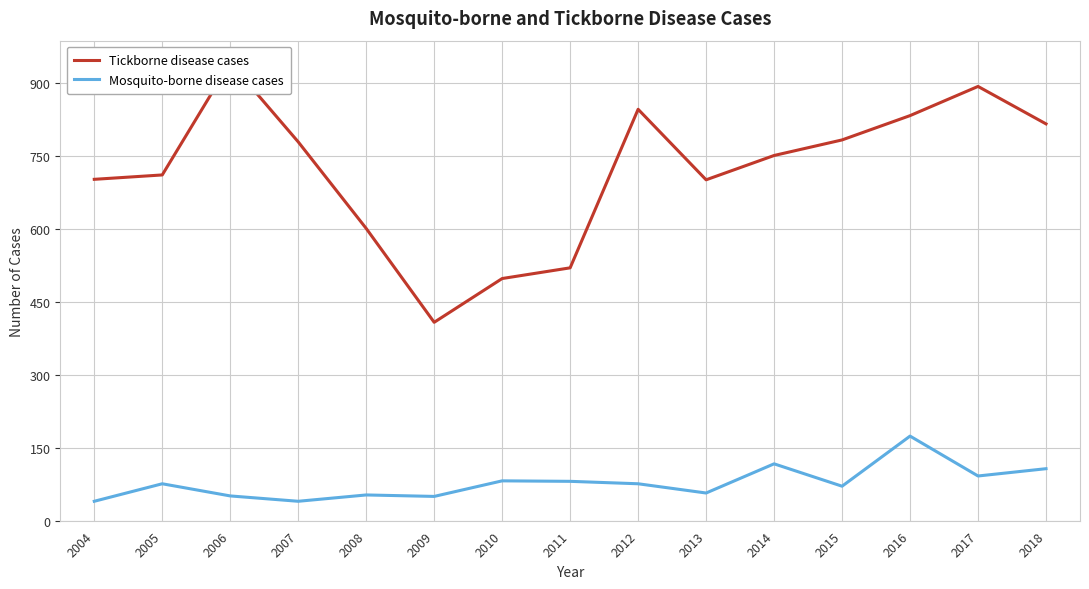

Reading left to right, extract all data points from this chart.

Tickborne disease cases: 2004=702	2005=711	2006=942	2007=779	2008=601	2009=408	2010=498	2011=520	2012=846	2013=701	2014=751	2015=783	2016=833	2017=893	2018=816
Mosquito-borne disease cases: 2004=40	2005=76	2006=51	2007=40	2008=53	2009=50	2010=82	2011=81	2012=76	2013=57	2014=117	2015=71	2016=174	2017=92	2018=107